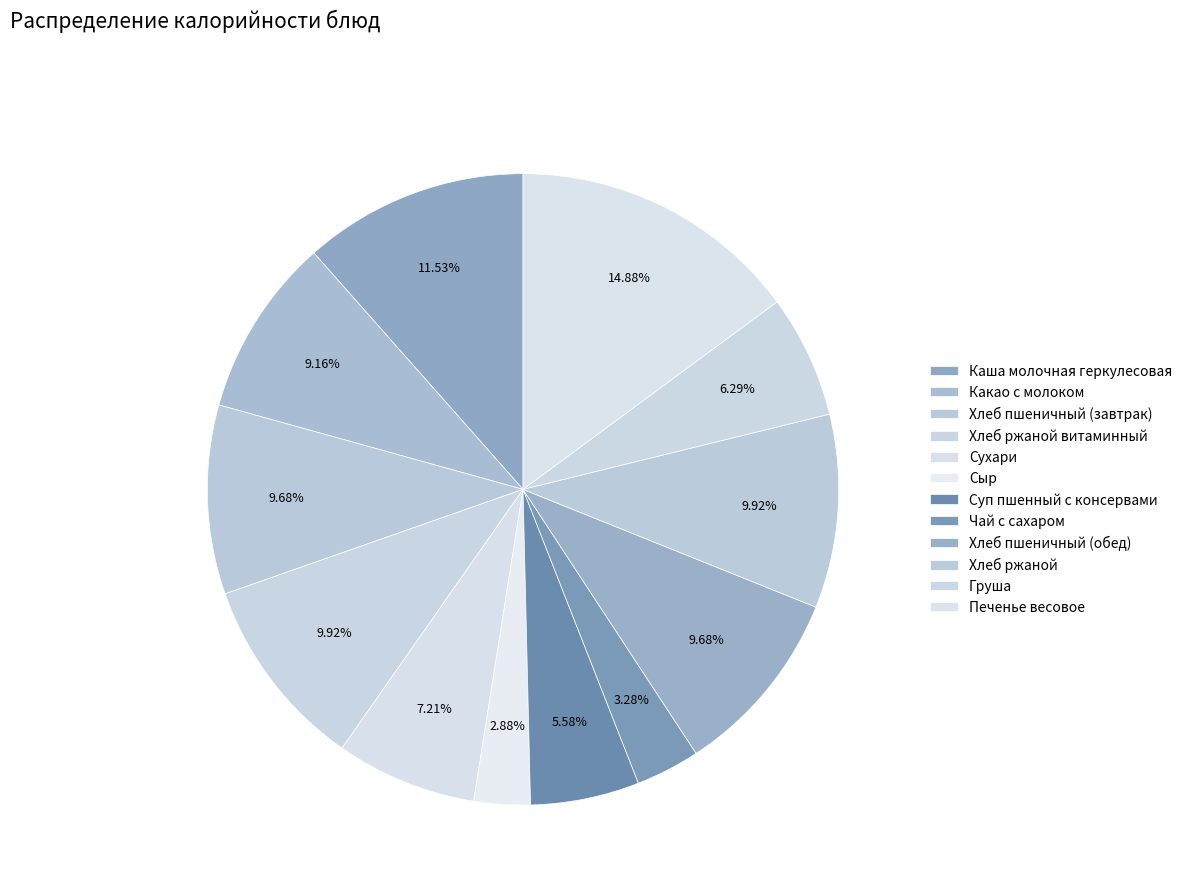

How many slices are in this pie chart?

12